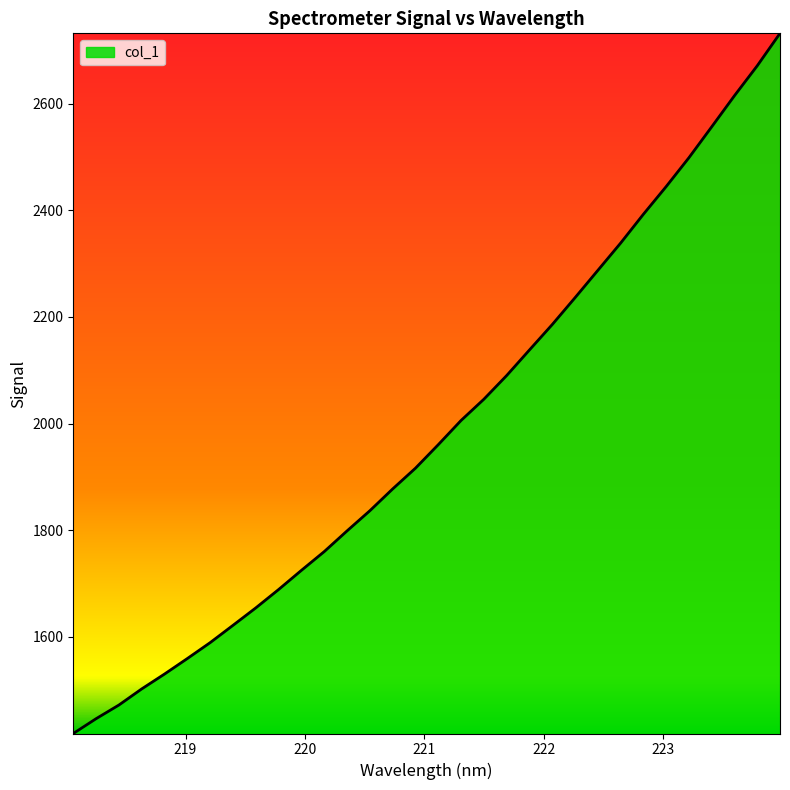

What is the difference between the maximum and minimum values?

1313.1